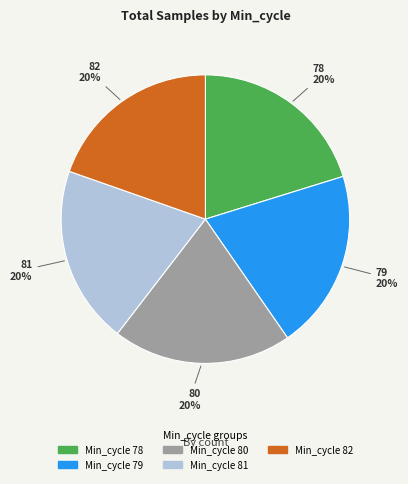

Is there a majority slice in this chart?

No